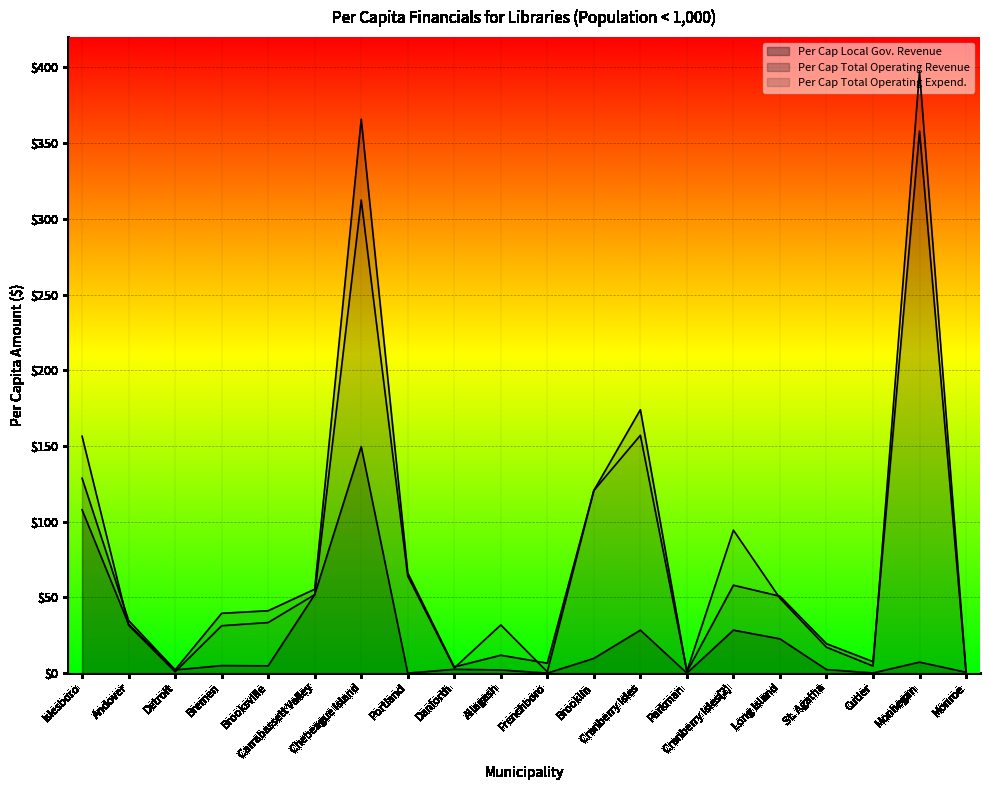

At which label does Per Cap Total Operating Revenue reach its minimum?

Monroe